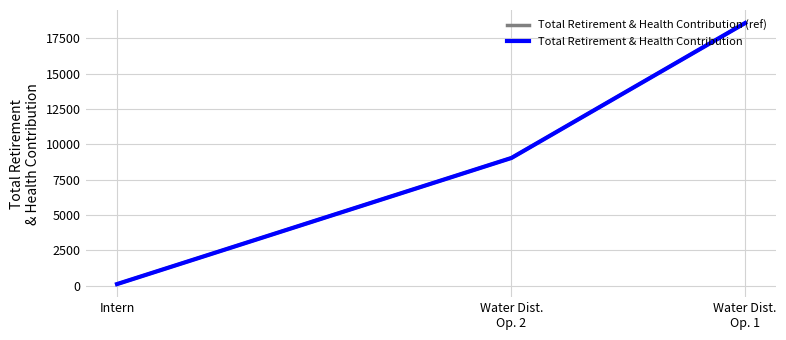

What is the difference between the Total Retirement & Health Contribution (ref) values at Water Dist.
Op. 2 and Intern?

8925